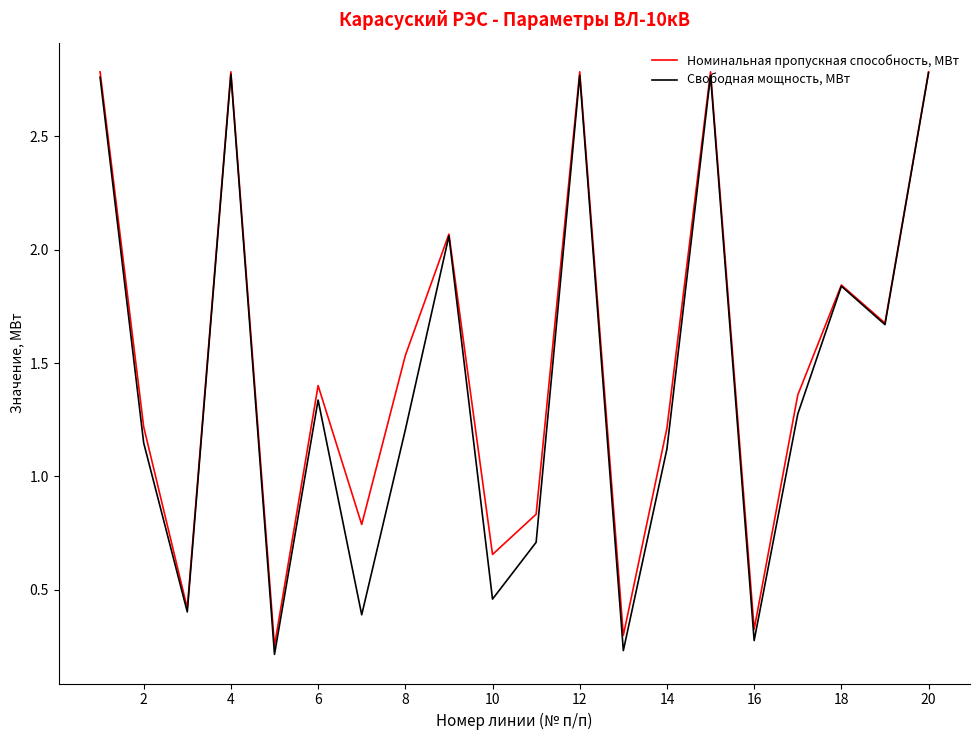

List the series in order of their overall mean, lowest first.

Свободная мощность, МВт, Номинальная пропускная способность, МВт